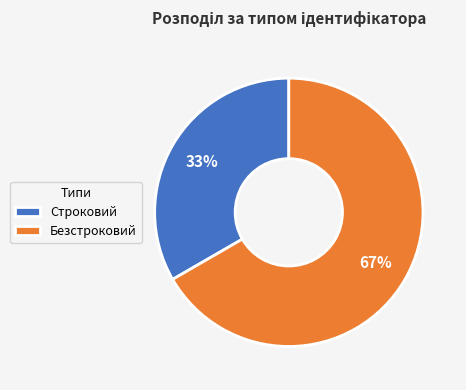

True or false: Безстроковий accounts for 74% of the total.

False